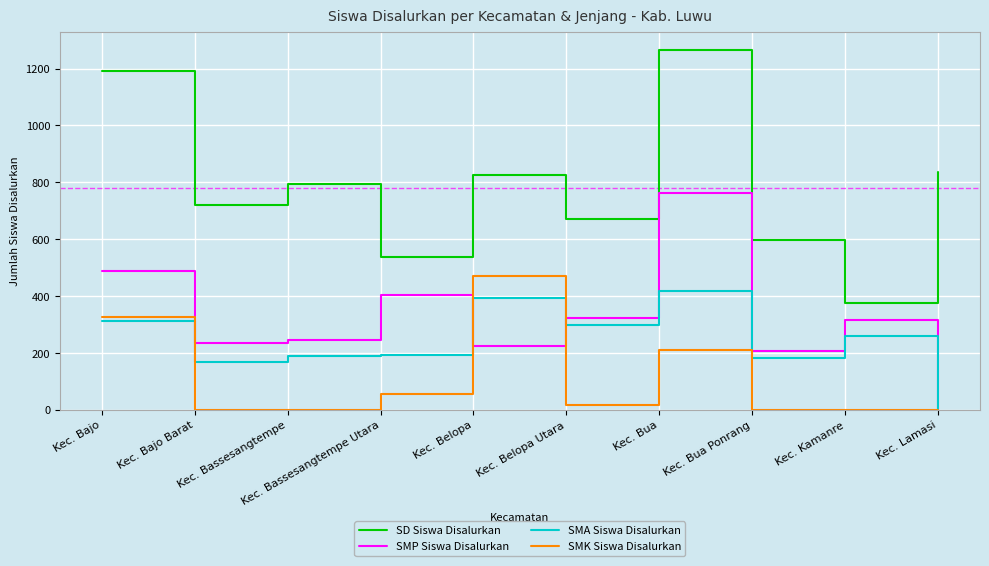

True or false: SD Siswa Disalurkan and SMP Siswa Disalurkan cross at least once.

False